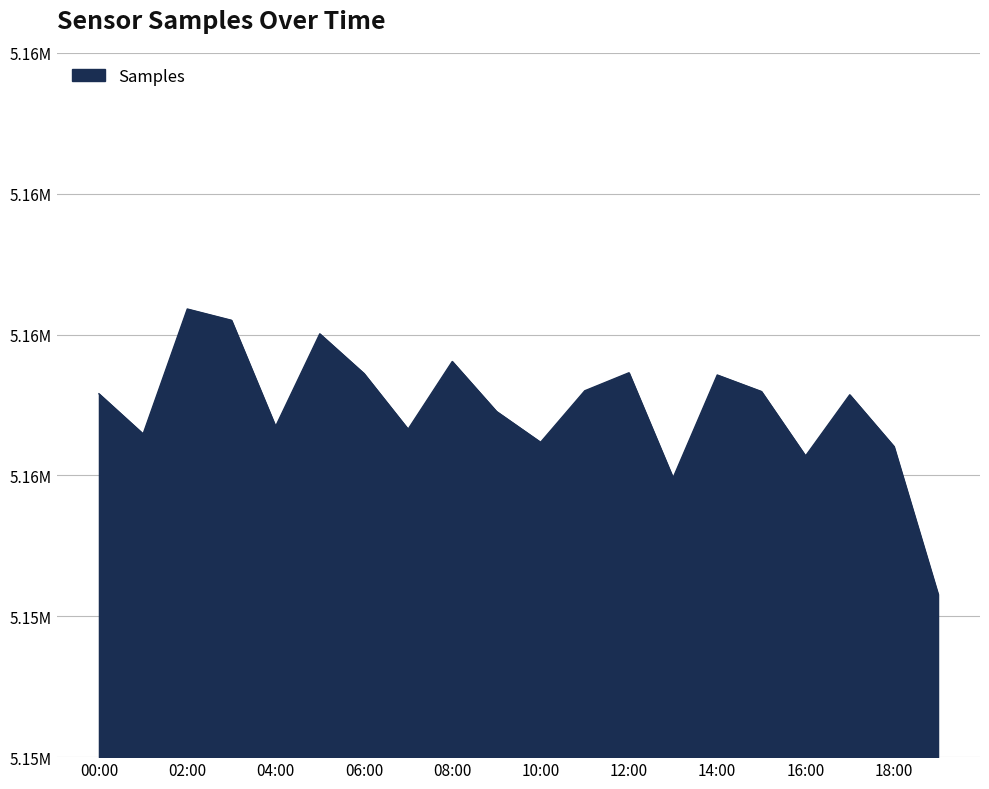

What is the label of the 9th point from the left?

08:00